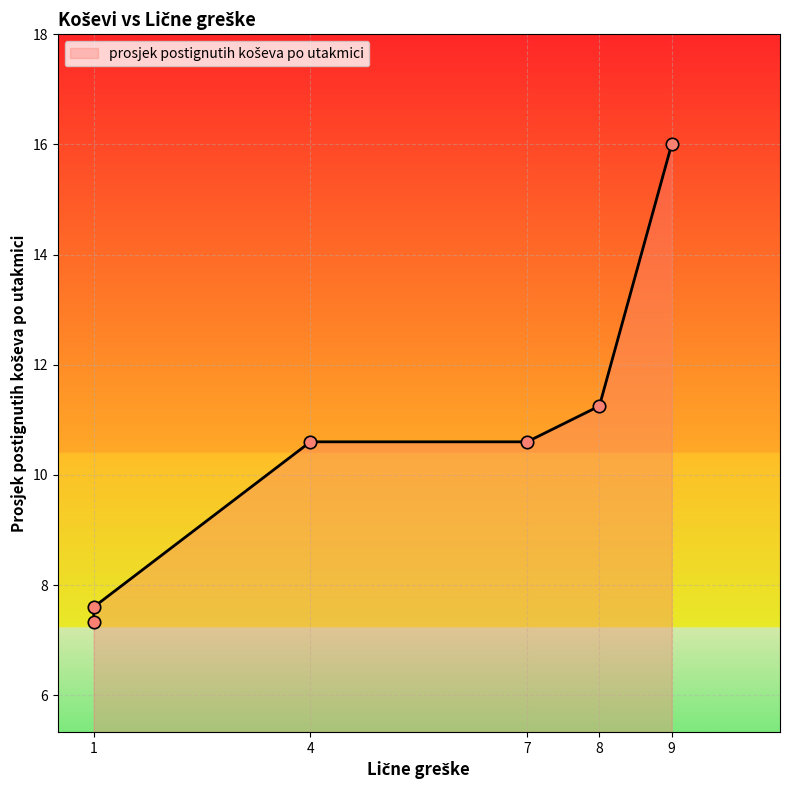

Between 7 and 9, which is larger?

9